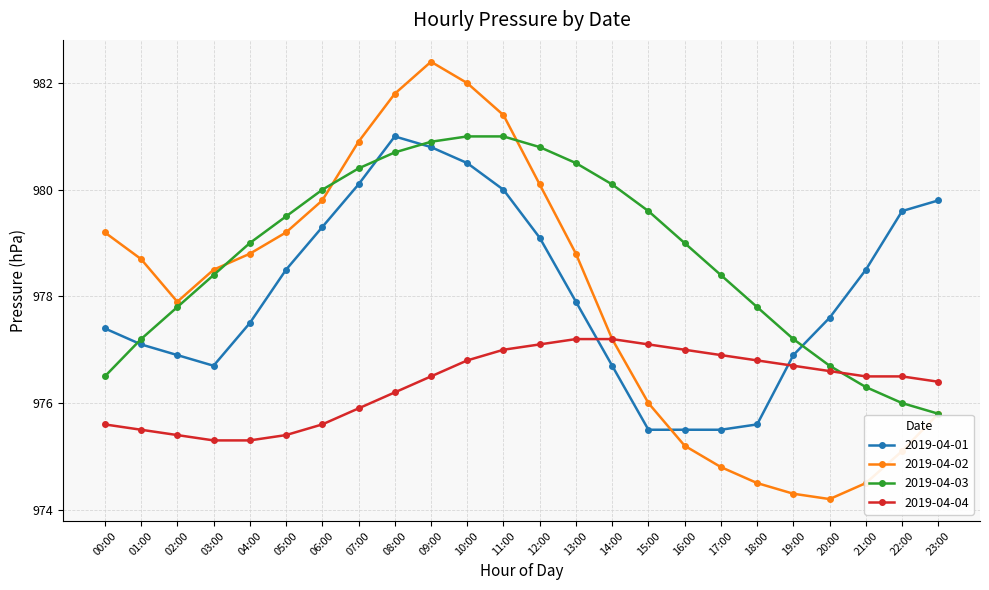

Which series has the largest total across all categories?

2019-04-03